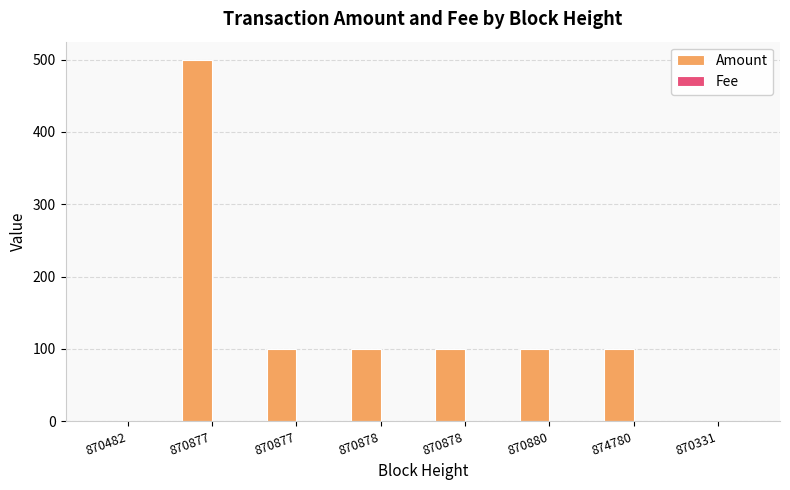

Which series changed the most between 870877 and 870331?

Amount